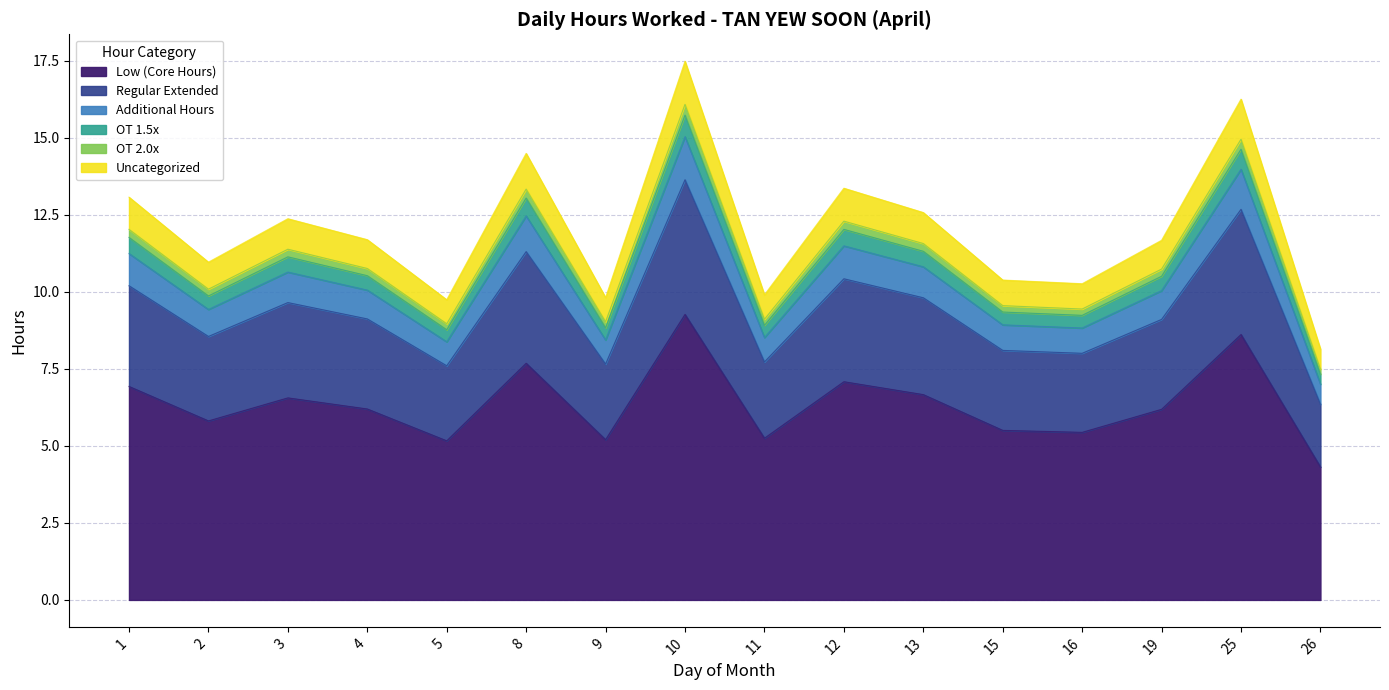

At which category does the chart reach its minimum across all series?

26